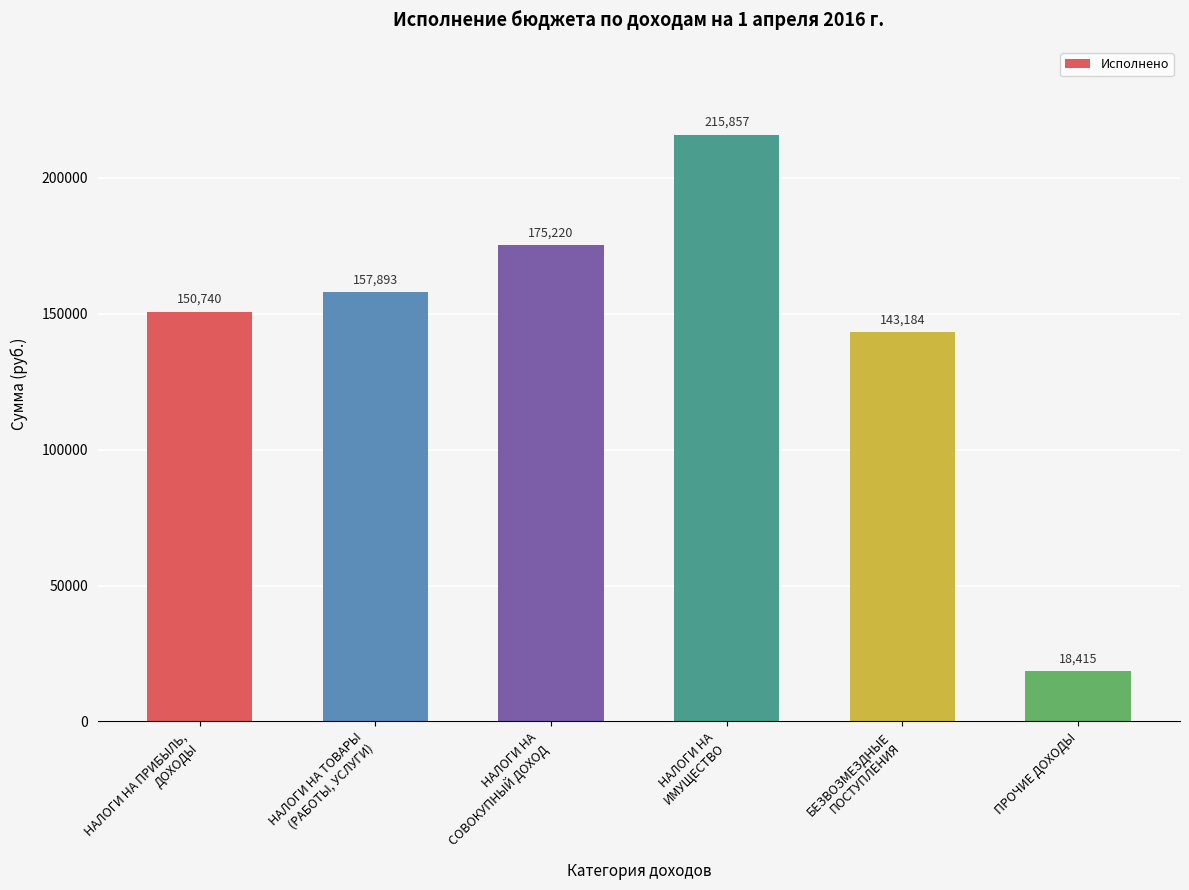

How many series are shown in this chart?

1